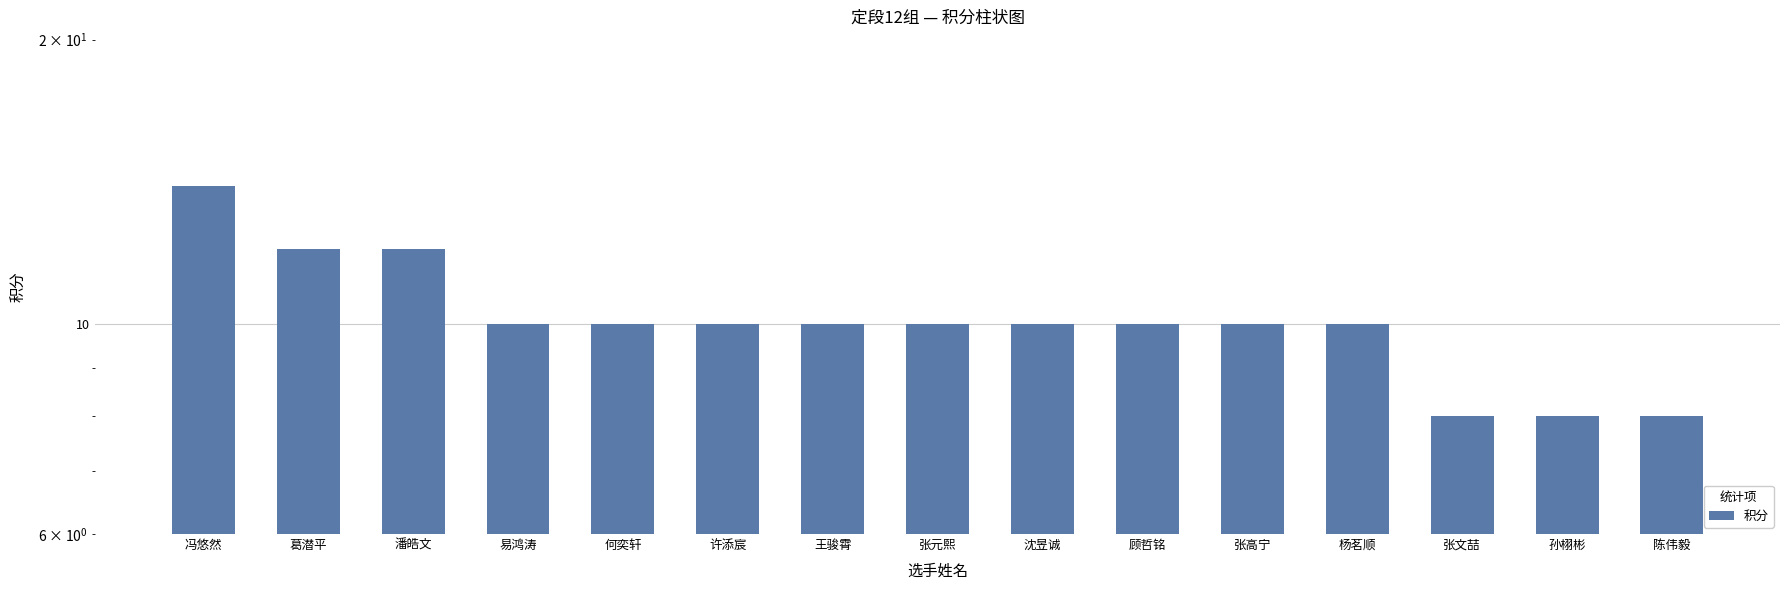

What is the approximate value at 易鸿涛?

10